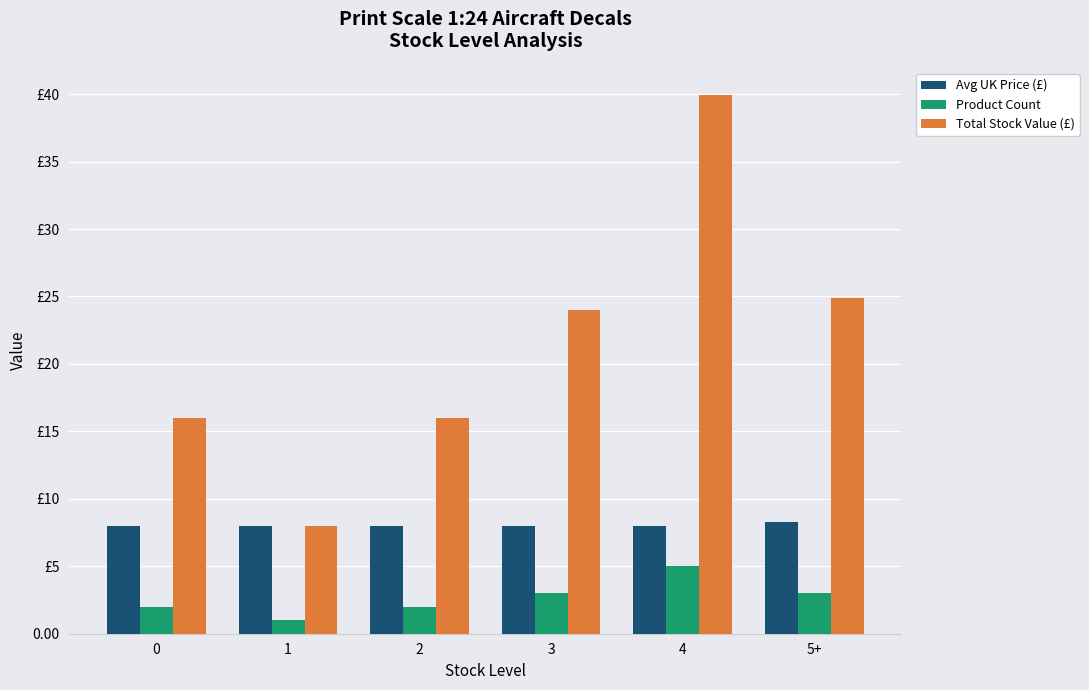

Rank the series by their average value, from highest to lowest.

Total Stock Value (£), Avg UK Price (£), Product Count